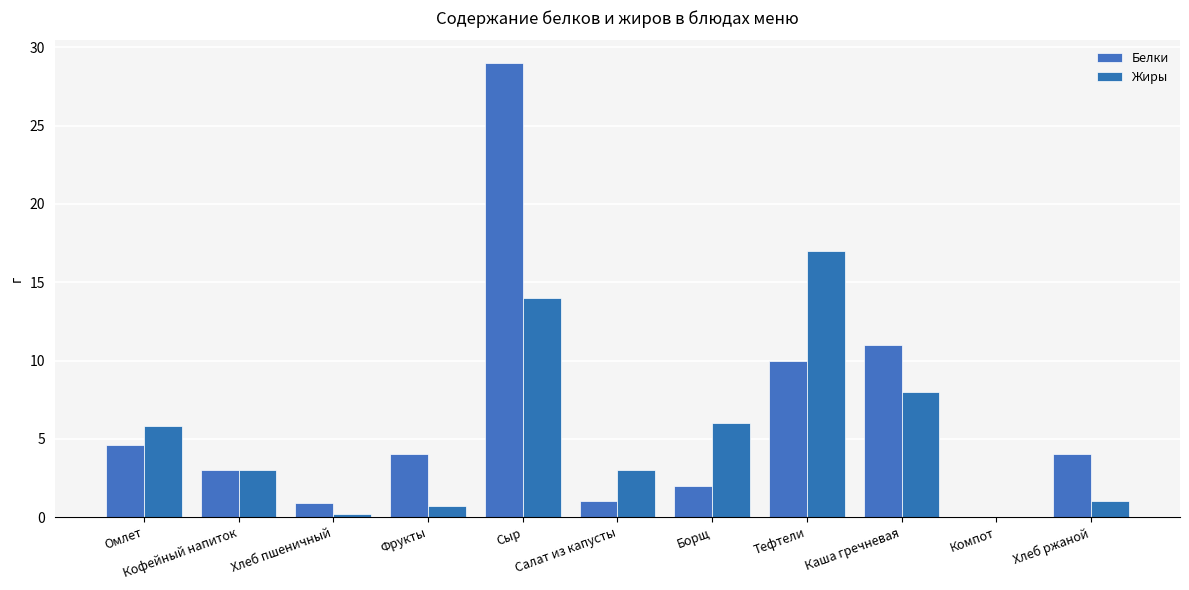

Are the bars grouped side by side (vs. stacked)?

Yes